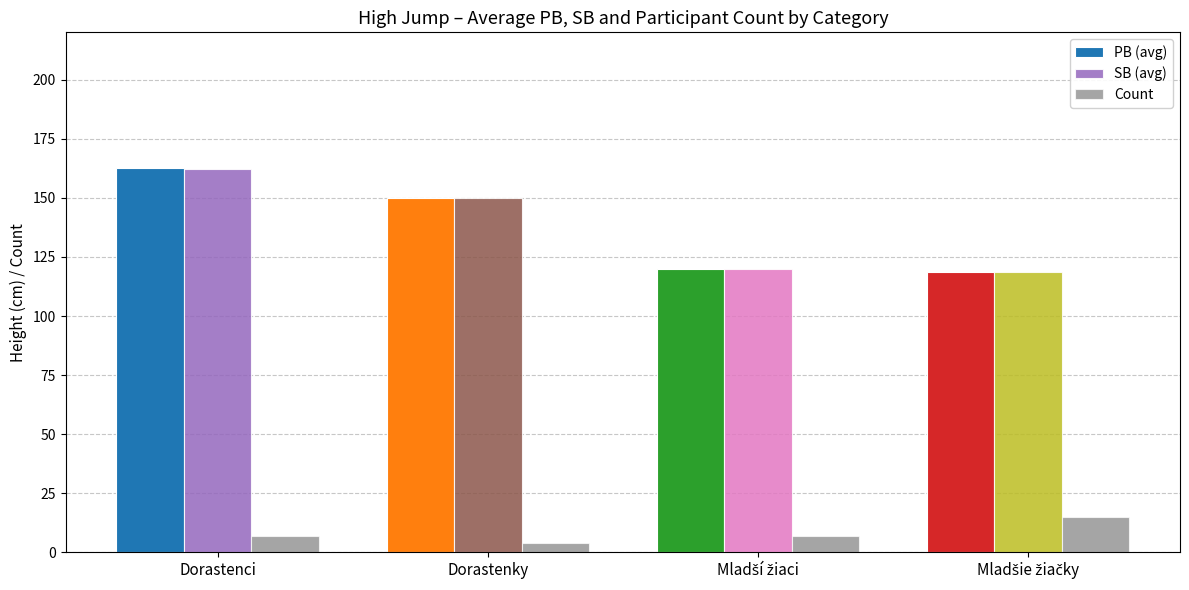

What is the difference between the maximum and second lowest values in the Count series?

8.0